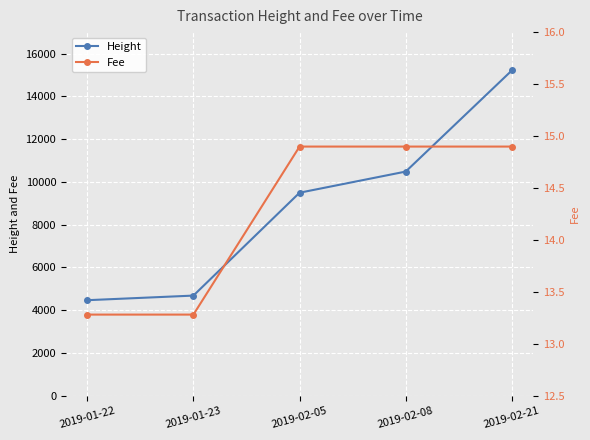

True or false: Fee and Height intersect in this chart.

False